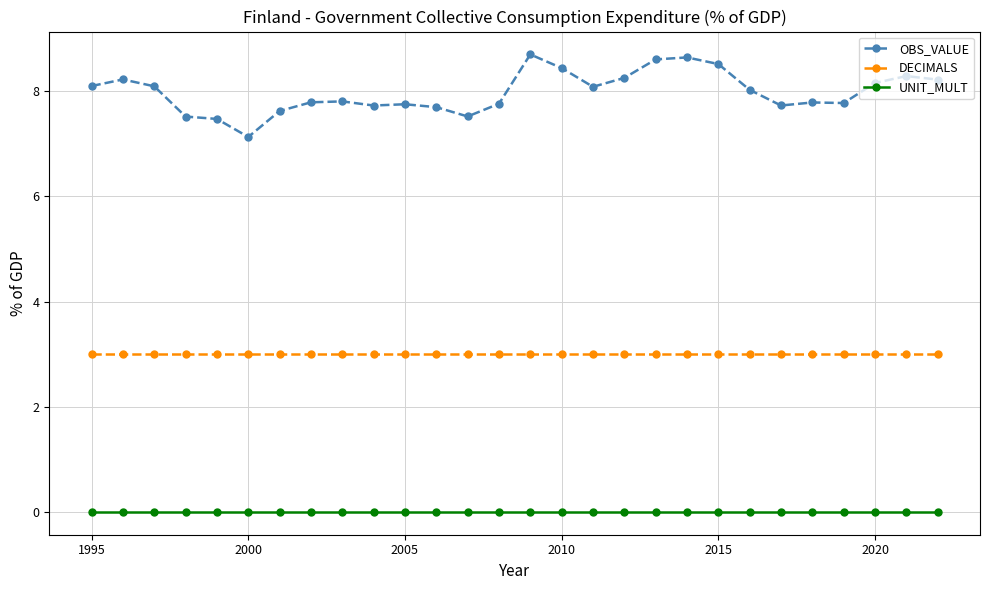

Count the number of data series in this chart.

3